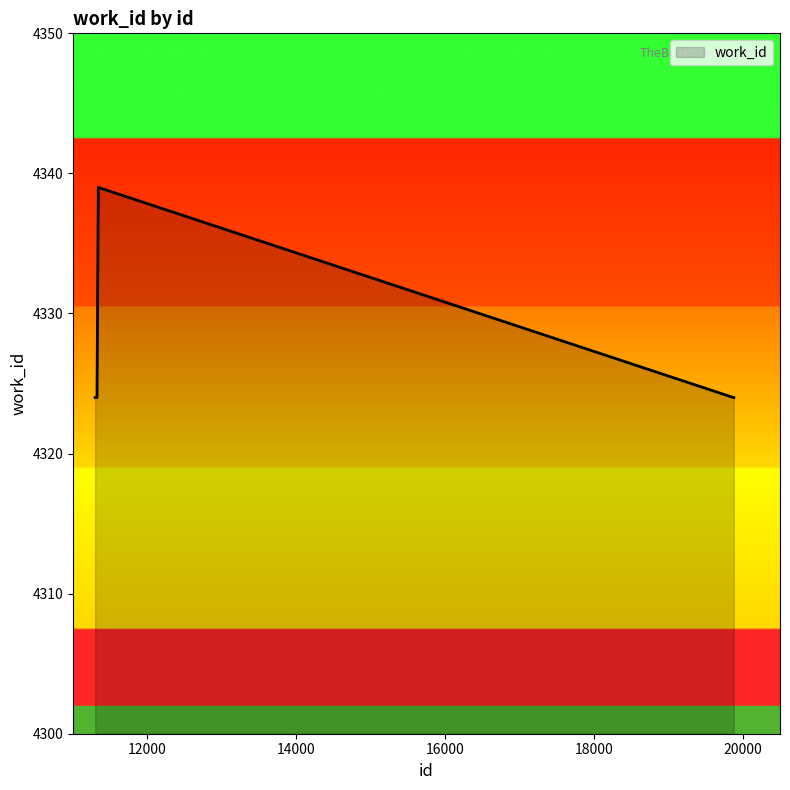

Reading right to left, transcribe all the data shown in this chart.

4324	4324	4324	4324	4324	4324	4339	4324	4324	4324